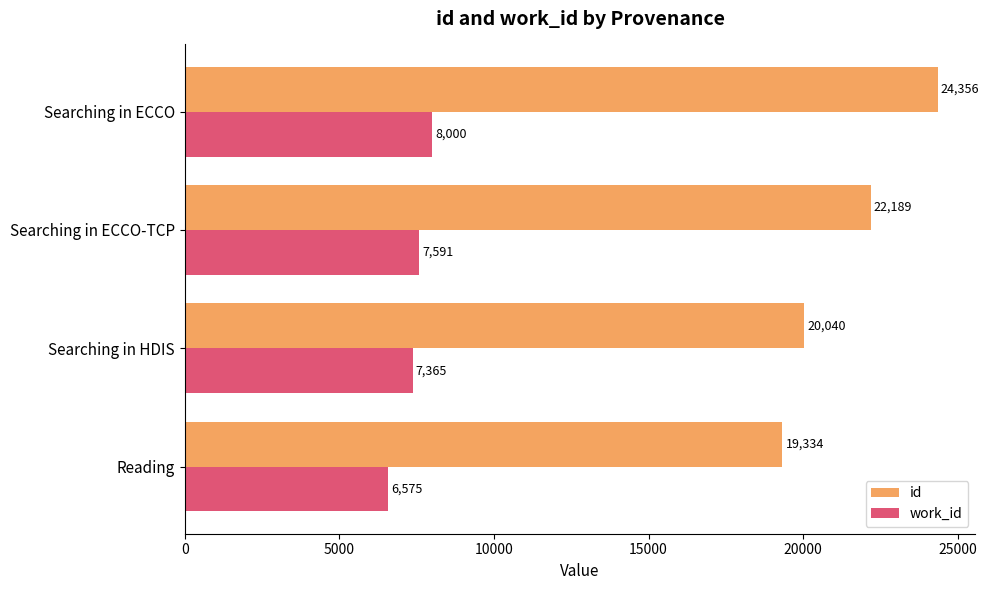

What is the sum of all work_id values?

29531.4